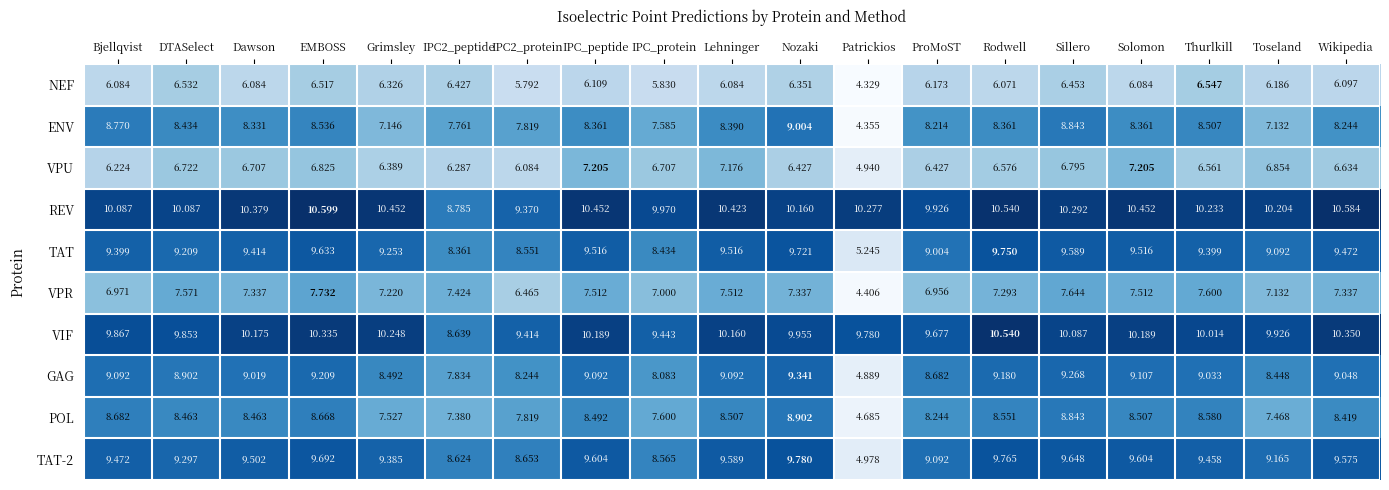

At which label does VPR reach its peak?

EMBOSS